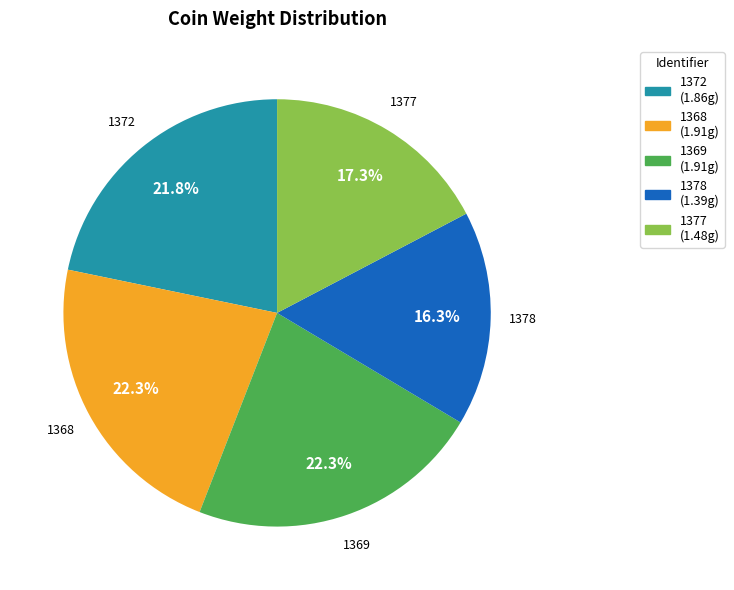

Approximately how many times larger is the value at 1368 compared to 1378?

1.4